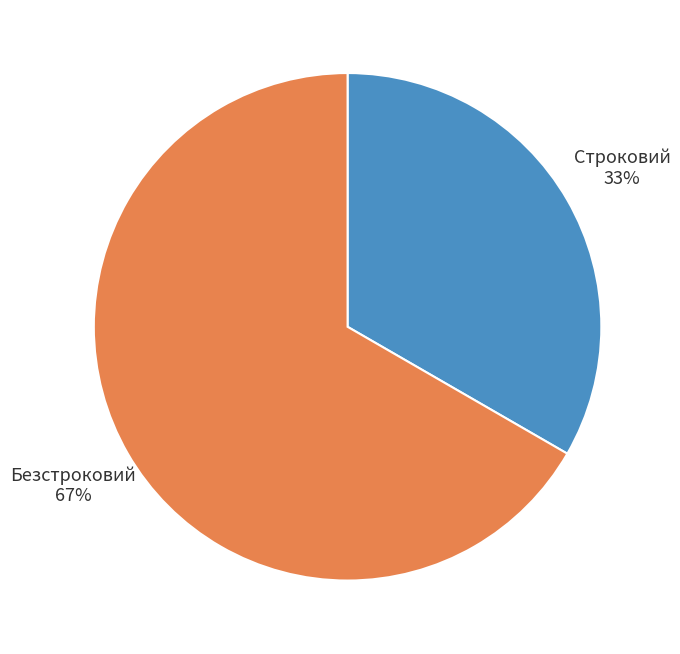

To the nearest percent, what is the average slice percentage?

50%